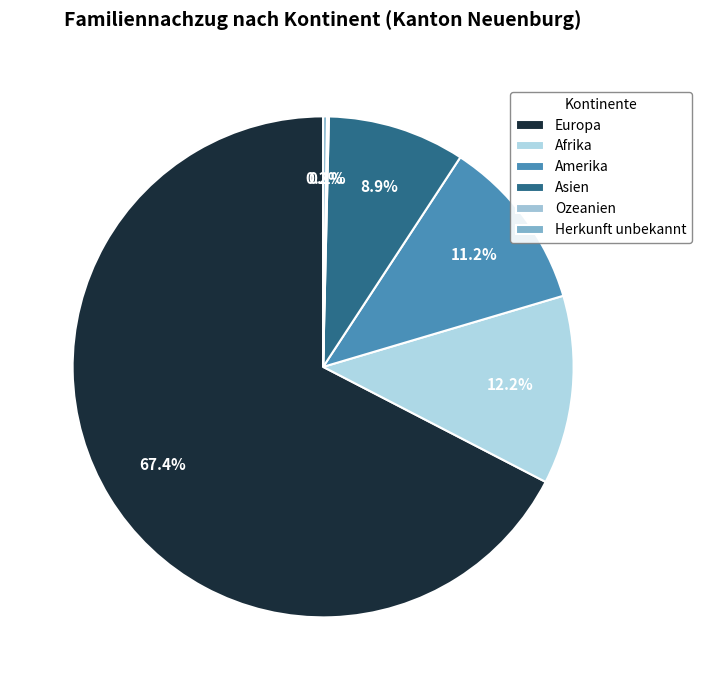

Does Europa represent more than half of the total?

Yes